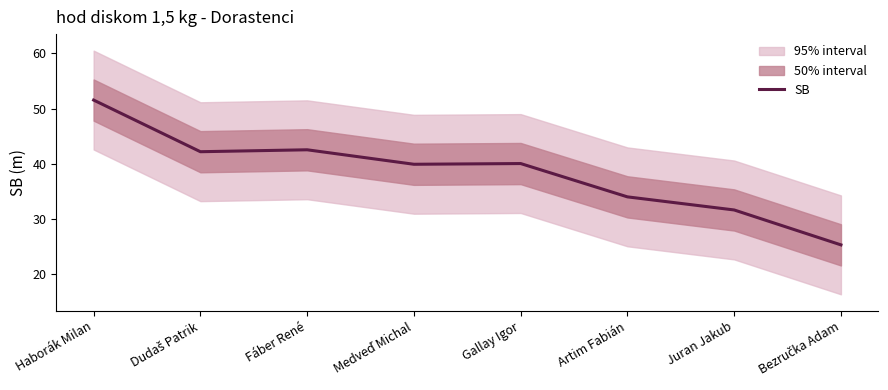

How many data points are less than 40?

4